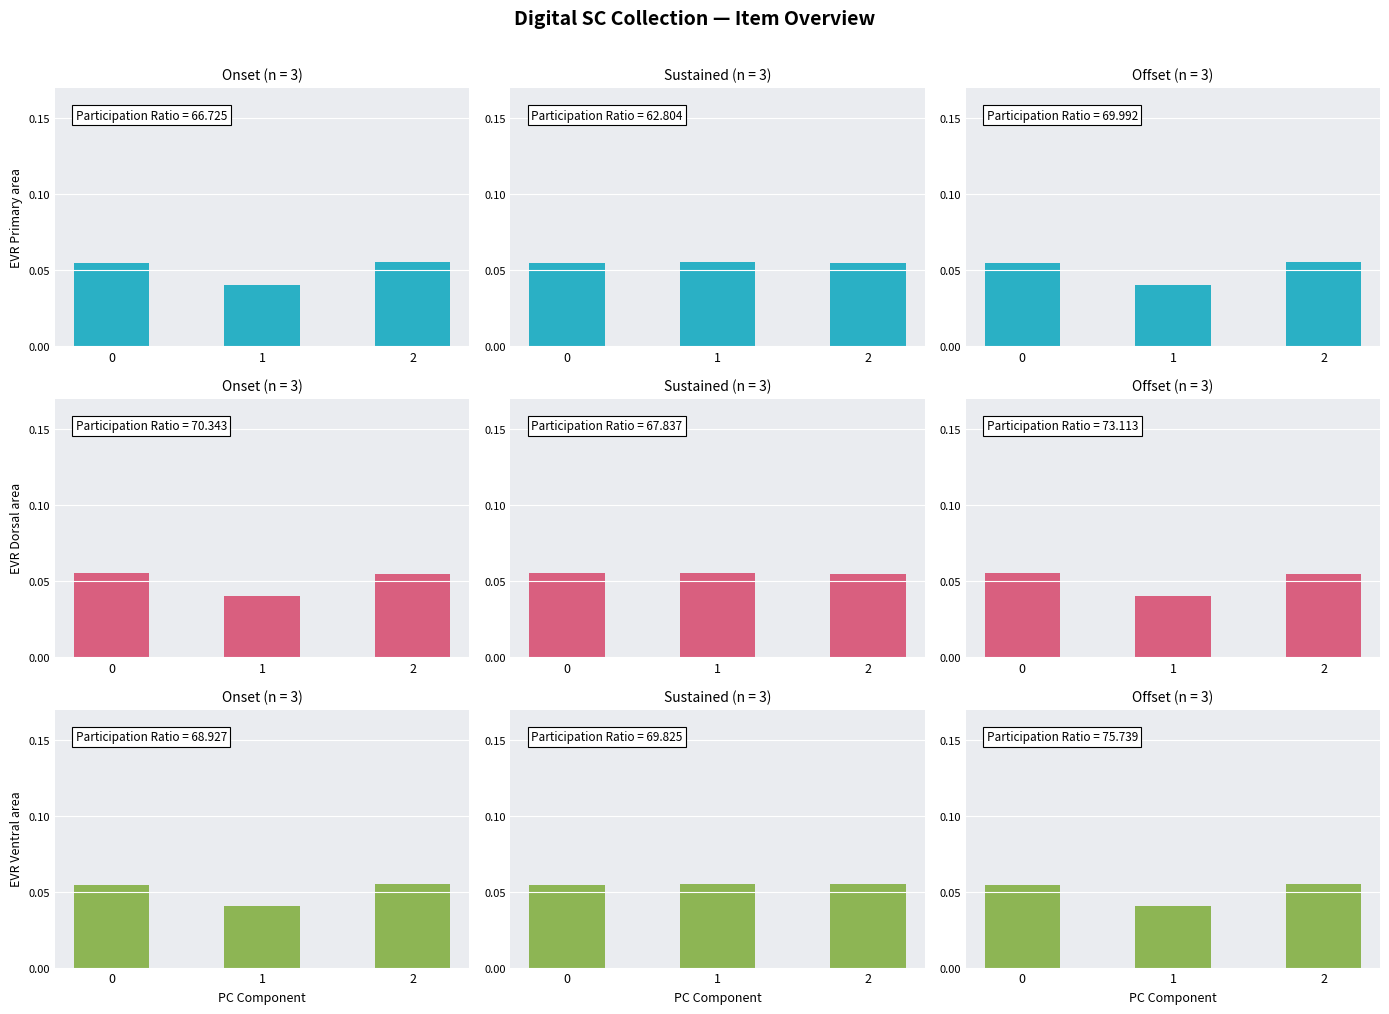

Reading right to left, list all the values displayed in this chart.

Item 4676: 0.1	0.0	0.1
Item 3423: 0.1	0.1	0.1
Item 4642: 0.1	0.0	0.1